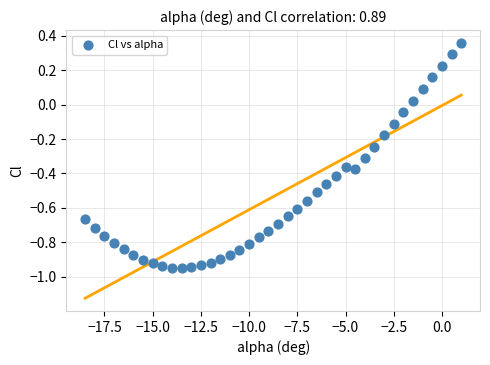

What is the range of Y values (max minus min)?

1.3